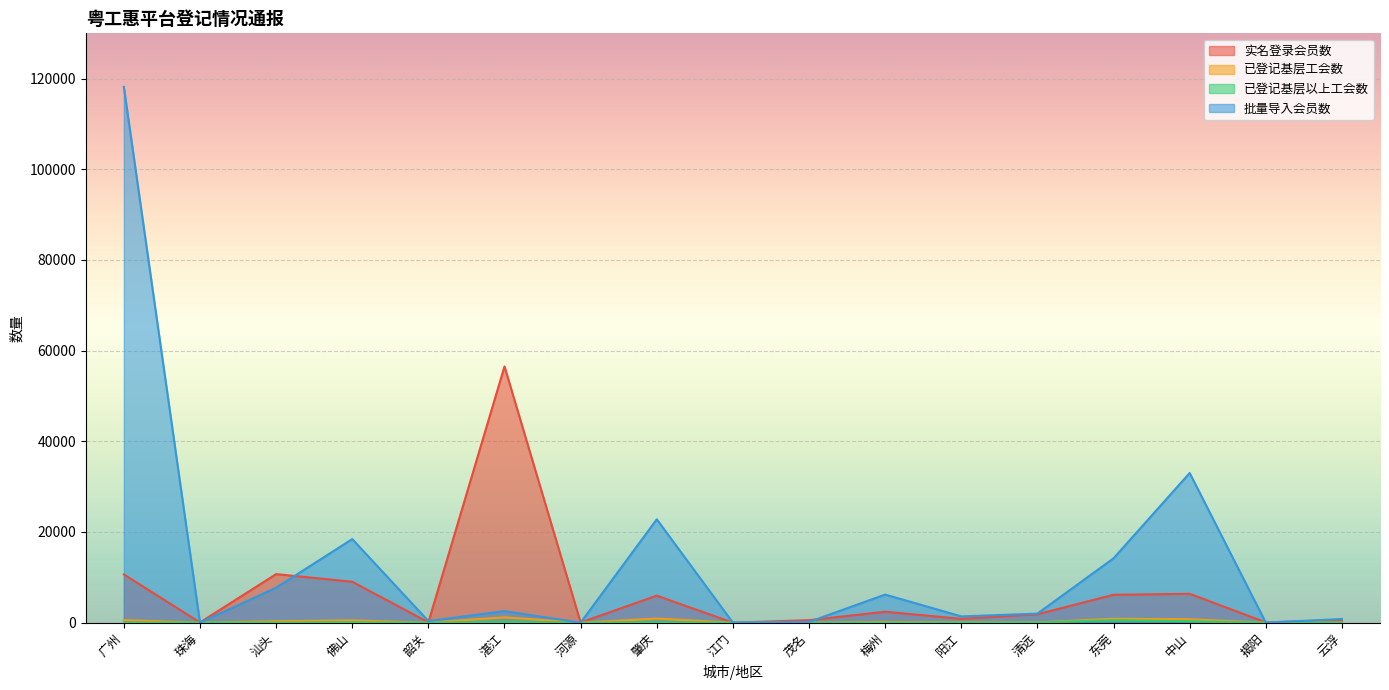

How many values in the 批量导入会员数 series exceed 1992?

8